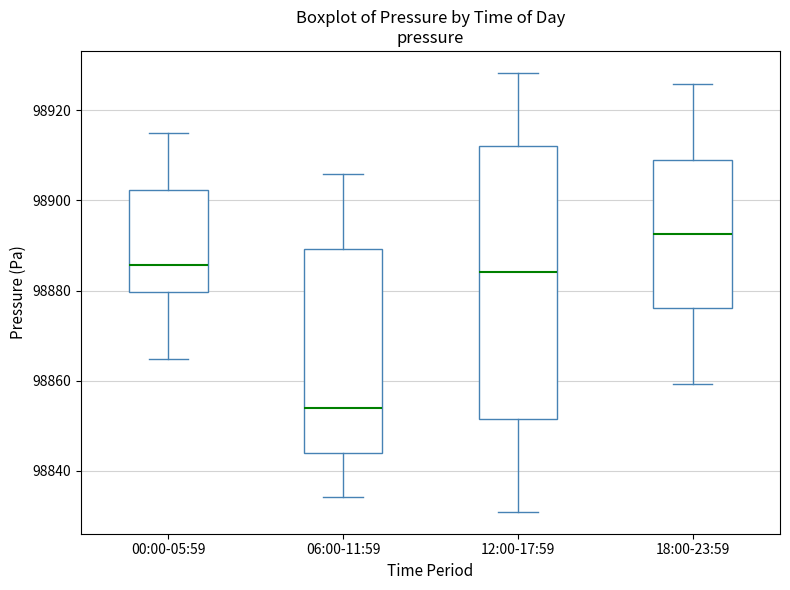

Which box has the highest median line?

18:00-23:59